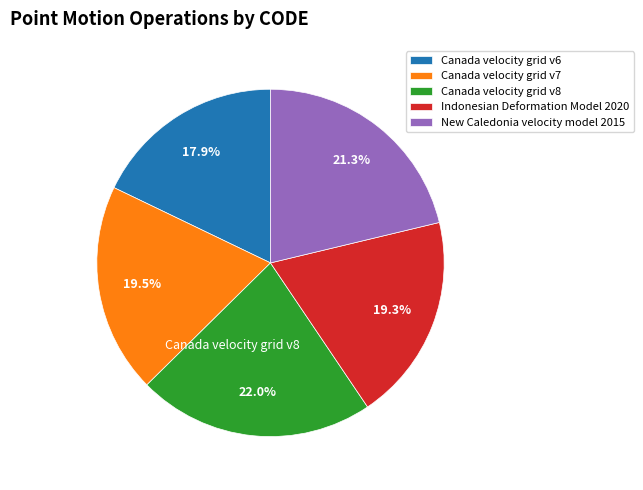

To the nearest percent, what is the difference between the largest and smallest slice percentages?

4%